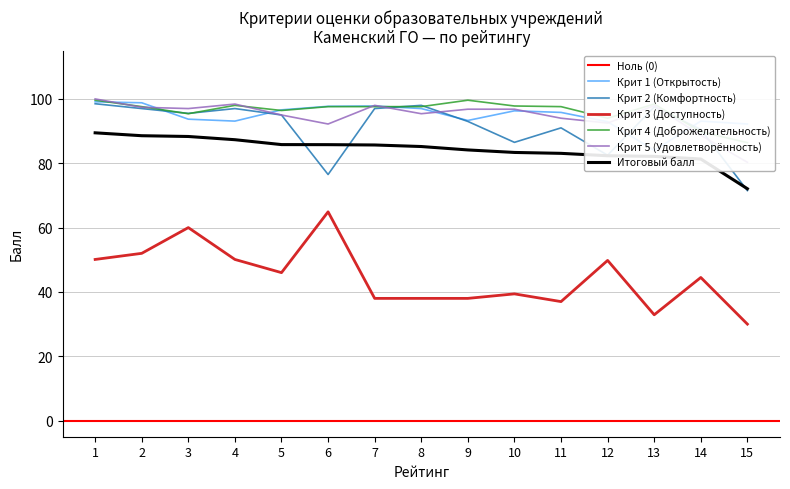

Reading left to right, what are all the values shown in this chart?

Крит 1 (Открытость): 99.1	98.8	93.7	93.1	96.6	97.7	97.8	97.0	93.3	96.3	95.8	92.9	84.0	93.1	92.2
Крит 2 (Комфортность): 98.5	97.0	95.5	97.0	95.0	76.5	97.0	98.0	93.0	86.5	91.0	82.5	97.5	90.5	71.5
Крит 3 (Доступность): 50.1	52.0	60.0	50.1	46.0	64.9	38.0	38.0	38.0	39.4	37.0	49.8	32.9	44.5	30.0
Крит 4 (Доброжелательность): 99.6	97.6	95.4	98.0	96.4	97.6	97.6	97.6	99.6	97.8	97.6	94.0	98.4	89.8	86.4
Крит 5 (Удовлетворённость): 100.0	97.4	97.0	98.4	95.0	92.2	98.0	95.4	96.8	96.8	94.0	92.5	97.9	88.7	80.3
Итоговый балл: 89.5	88.6	88.3	87.3	85.8	85.8	85.7	85.2	84.1	83.4	83.1	82.3	82.1	81.3	72.1